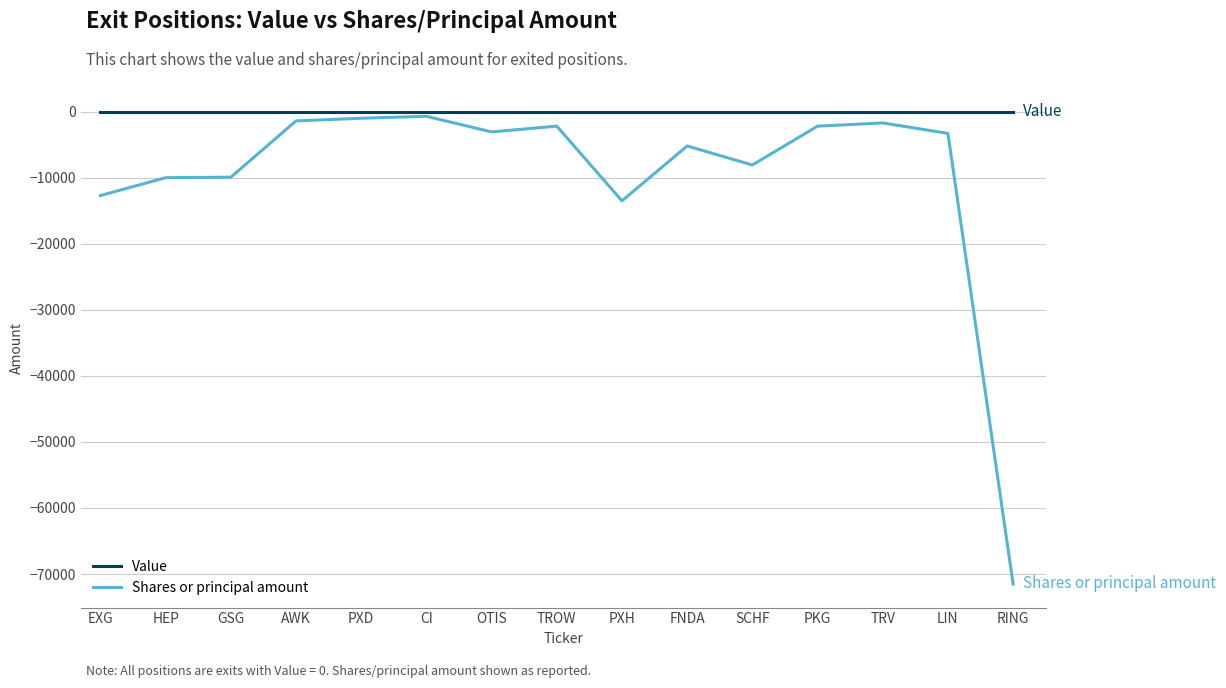

The Shares or principal amount series shows -13509 at PXH. True or false?

True